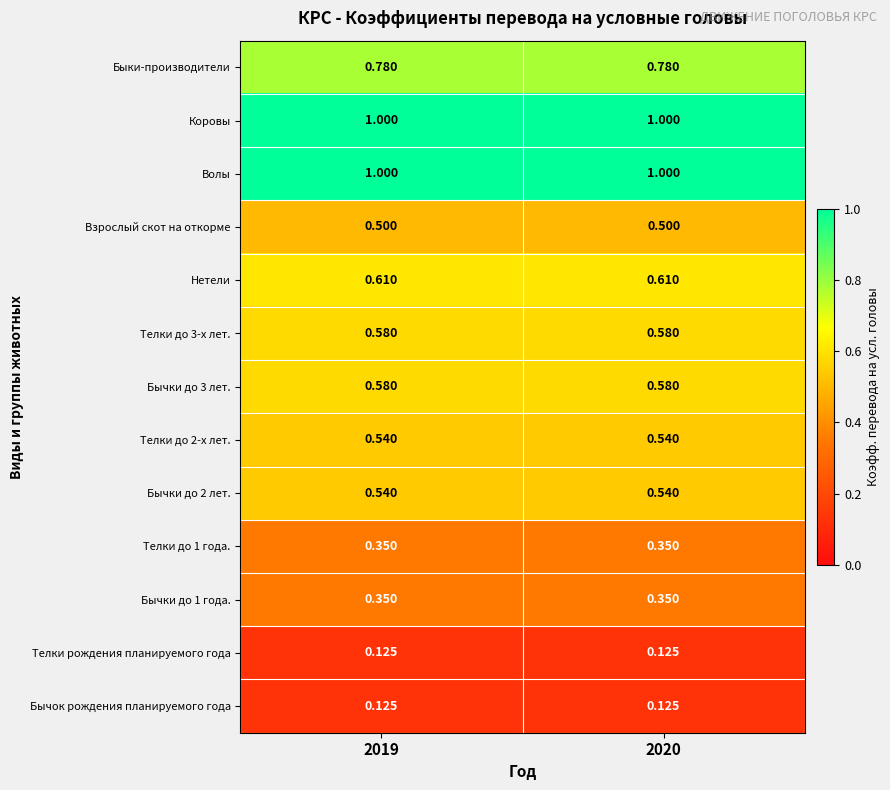

What is the spread (max minus min) of values at 2020?

0.9